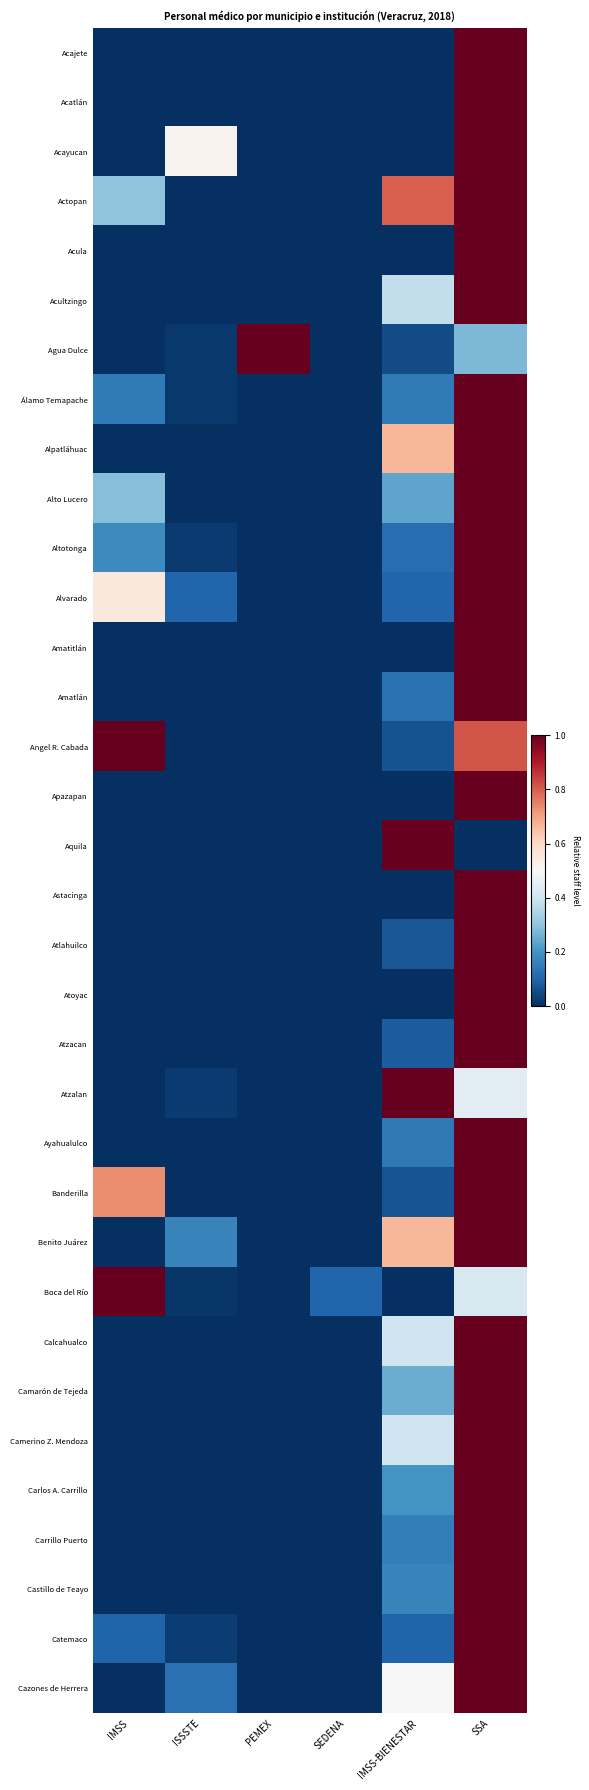

What is the spread (max minus min) of values at SSA?

1.0